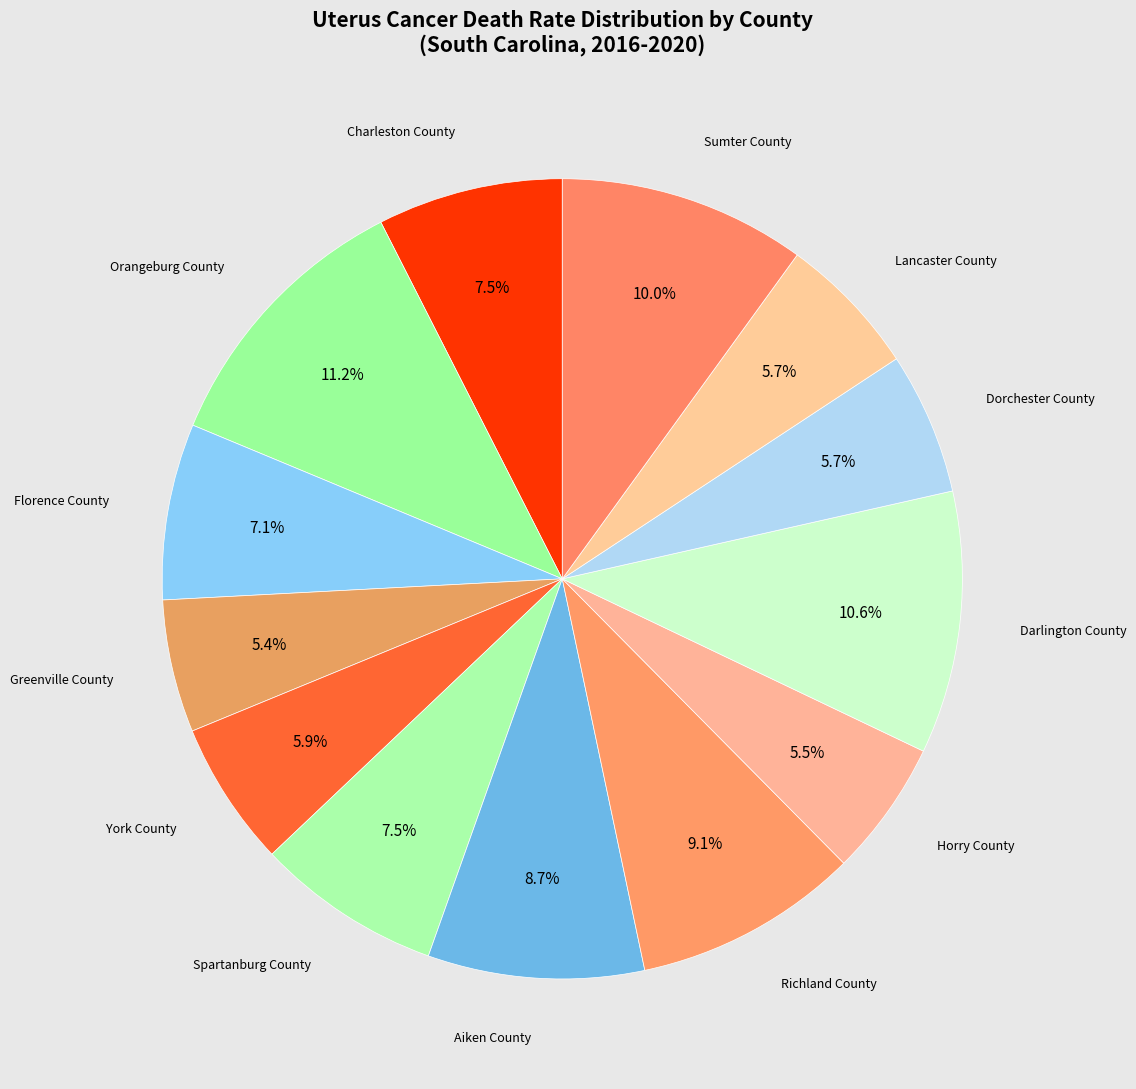

Which slice is the largest?

Orangeburg County